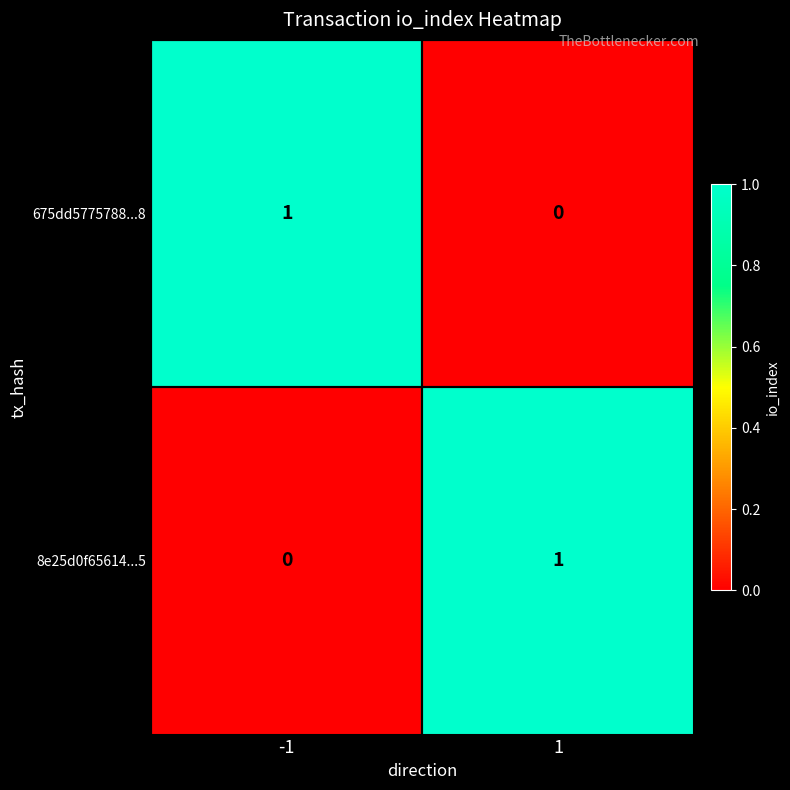

Is it true that 8e25d0f65614...5 equals 0 at -1?

True